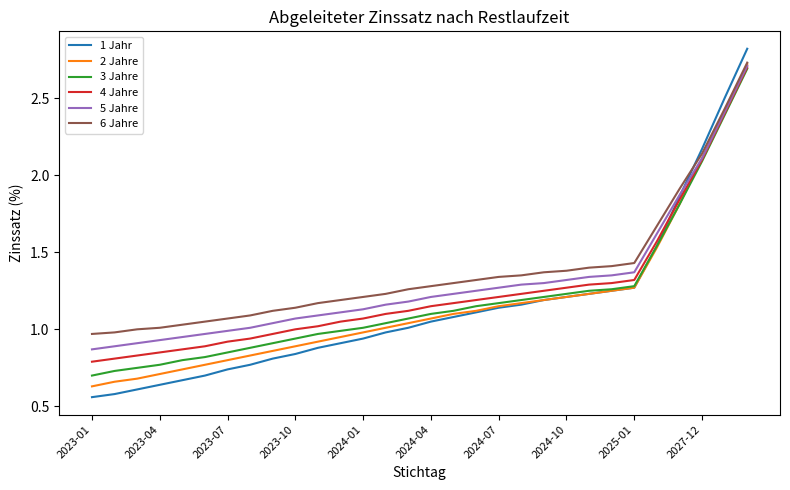

What is the greatest value displayed?

2.8